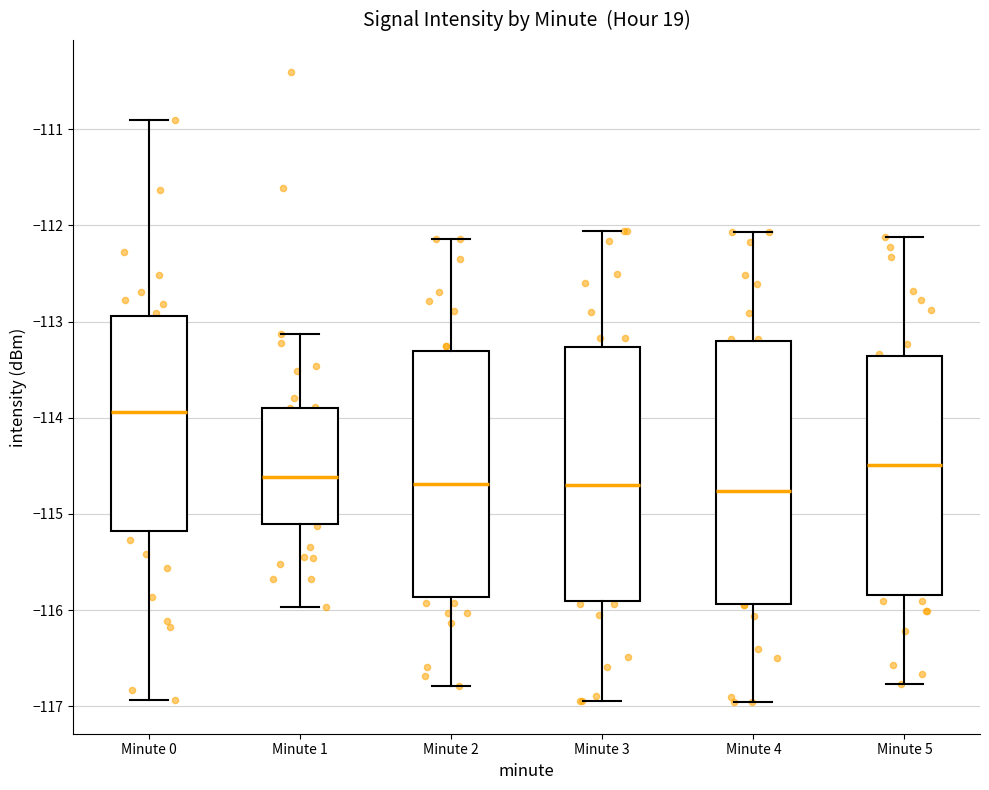

Where is the lower edge of the box for Minute 5 on the y-axis? The values are not printed on the chart, so give them approximately, as read against the axis.

-115.8